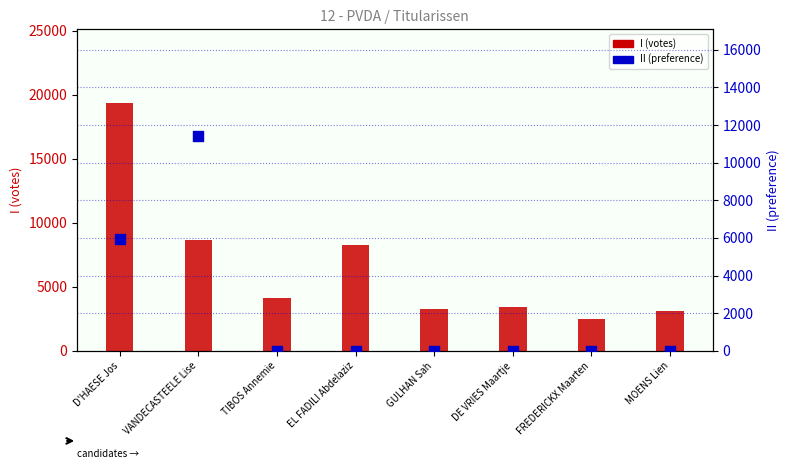

What is the total value across all series at FREDERICKX Maarten?

2506